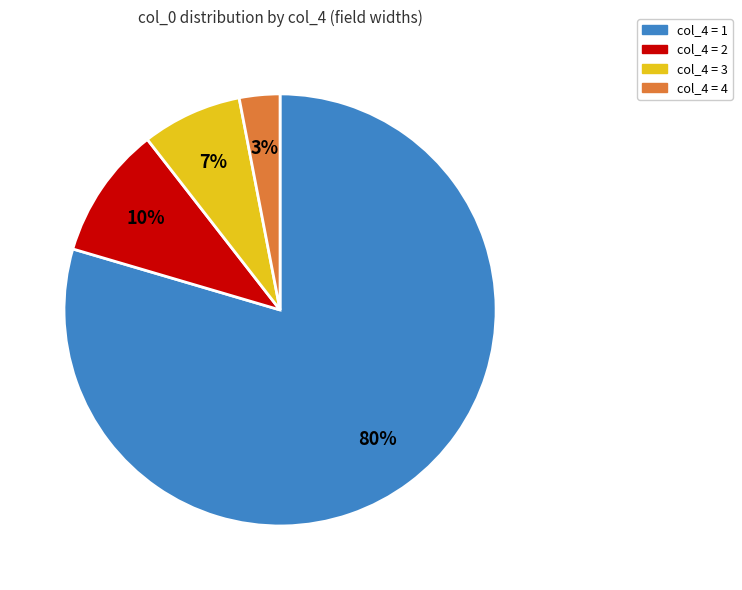

Is there a majority slice in this chart?

Yes